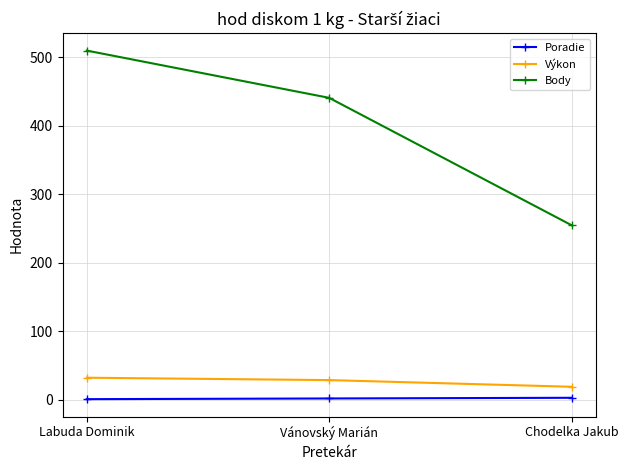

How many lines are shown in the chart?

3